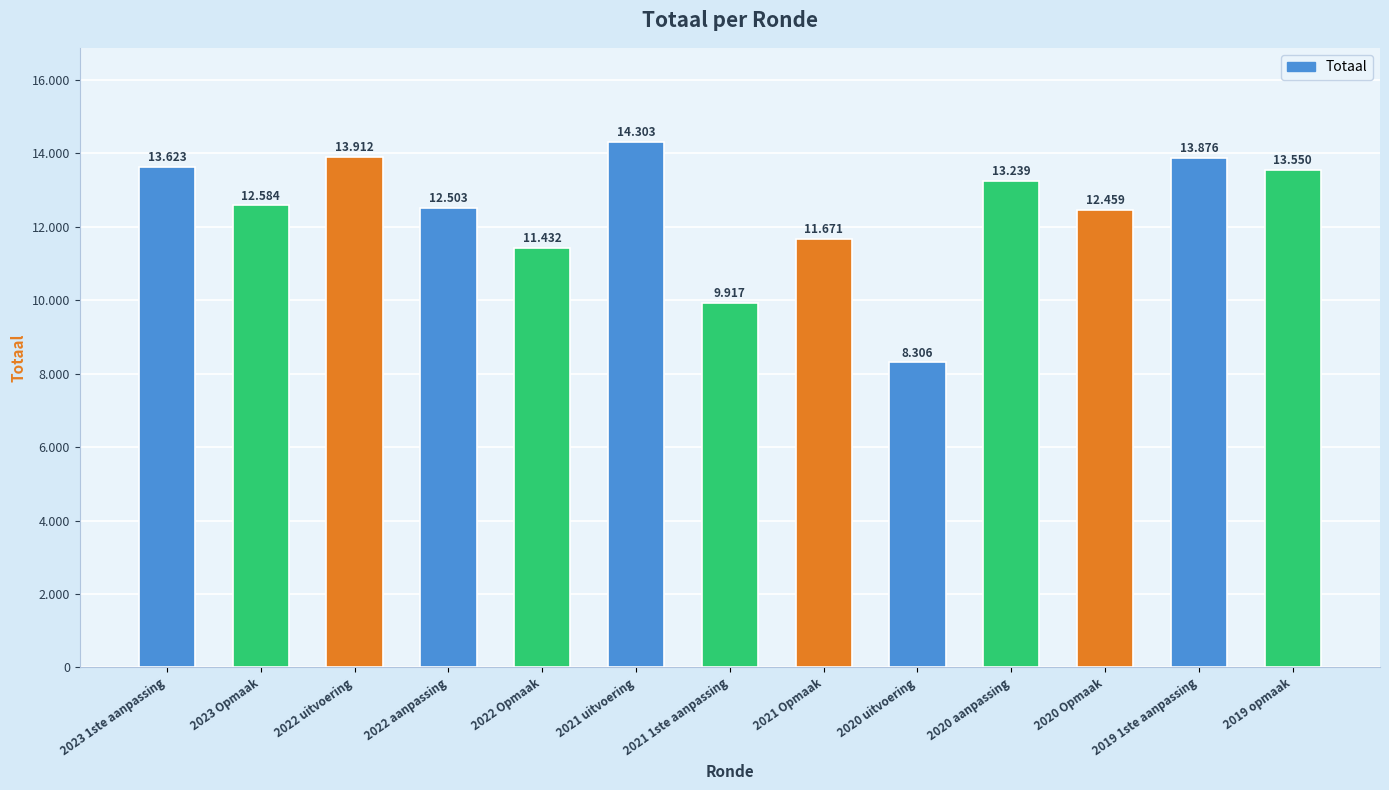

Are the bars grouped side by side (vs. stacked)?

No